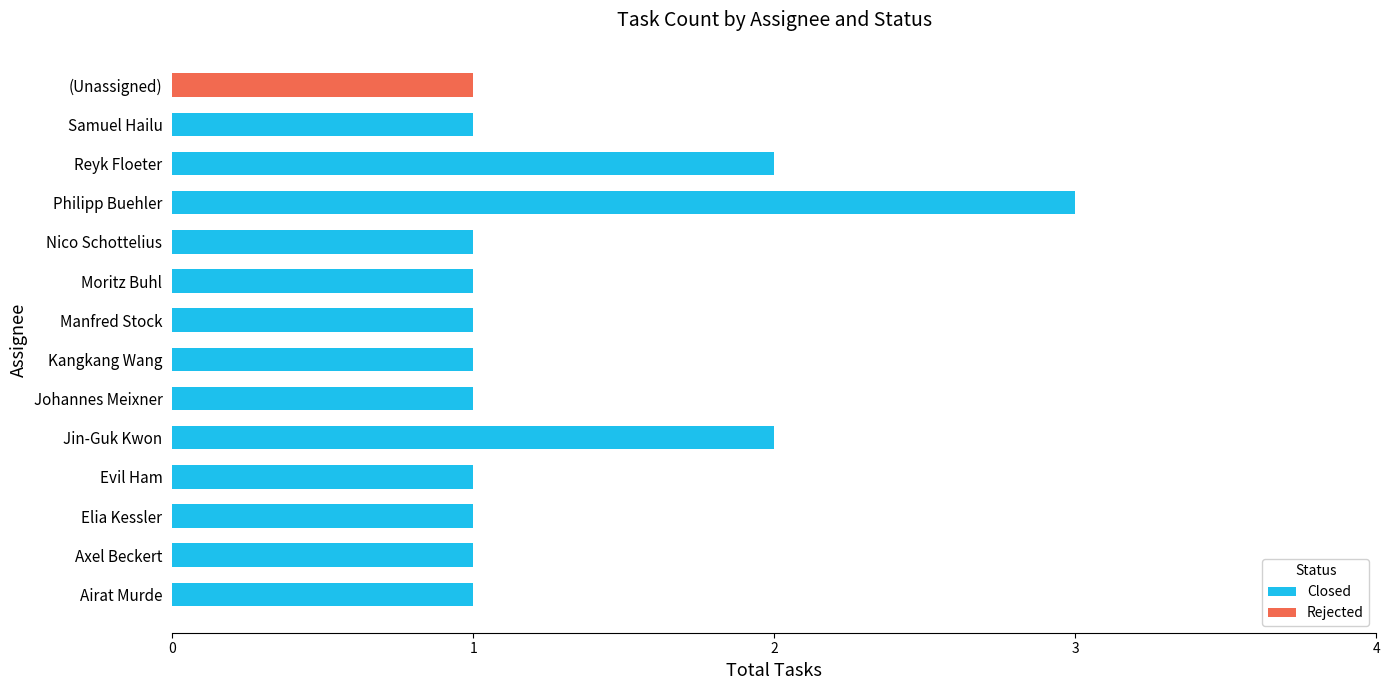

True or false: Closed has a value of 1 at Moritz Buhl.

True